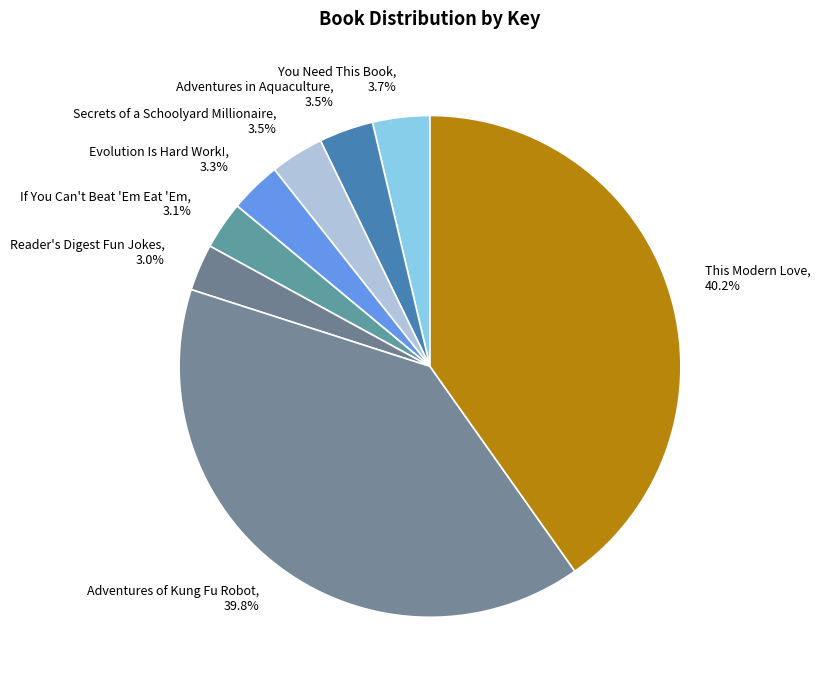

How much of the chart is everything except Reader's Digest Fun Jokes?

97.0%